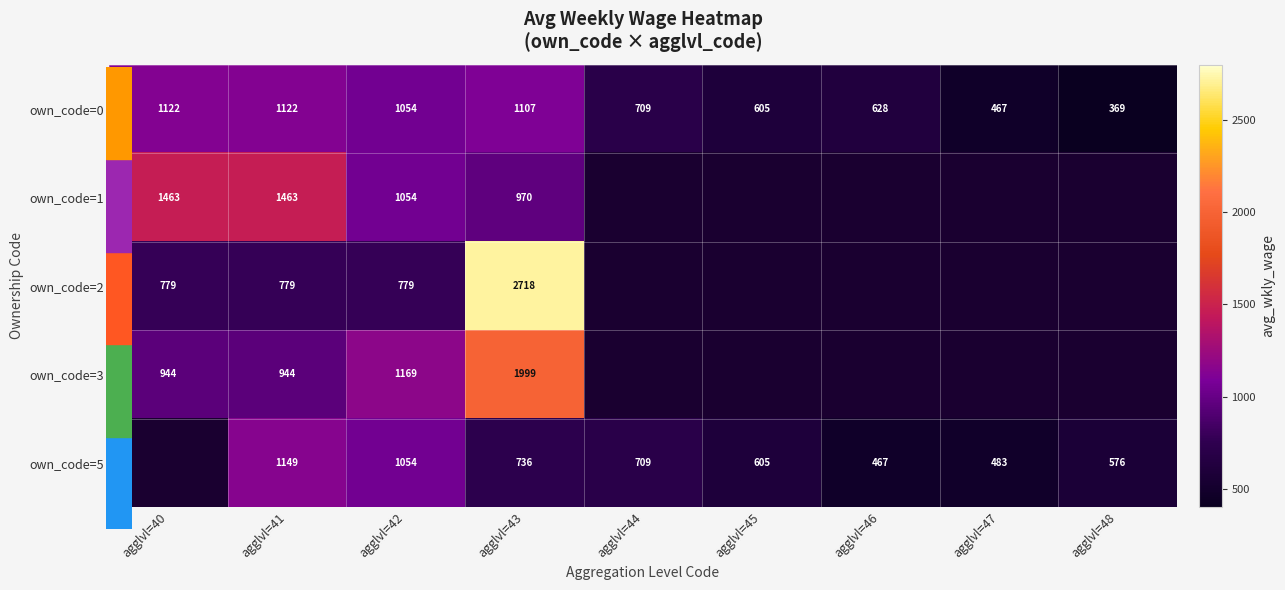

Which has a higher value, agglvl=48 or agglvl=43?

agglvl=43